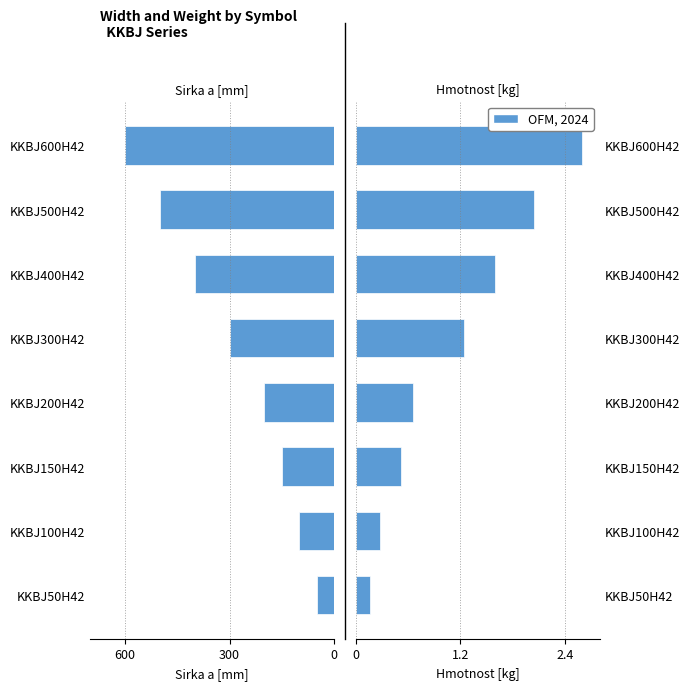

Is it true that Hmotnost [kg] equals 740.9 at KKBJ500H42?

False